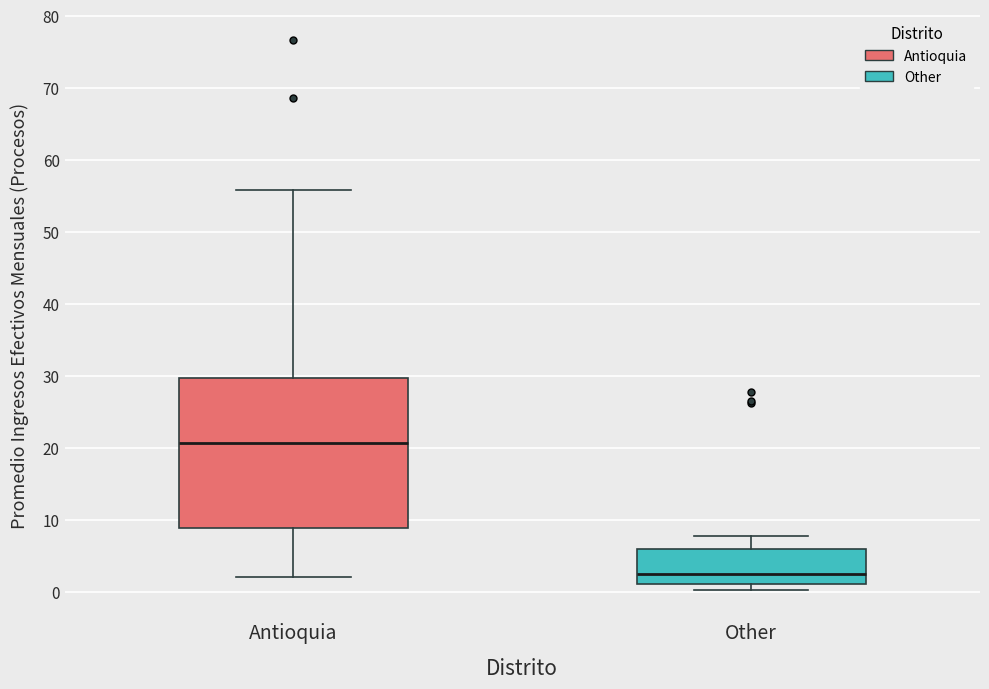

Reading left to right, transcribe this box plot: for each box, give where its median line is, the range the box spans, and where its two whiskers end, as read against the y-axis. The values are not printed on the chart, so give them approximately, as read against the axis.

Antioquia: median 21, box 9 to 30, whiskers 2 to 56
Other: median 3, box 1 to 6, whiskers 0 to 8